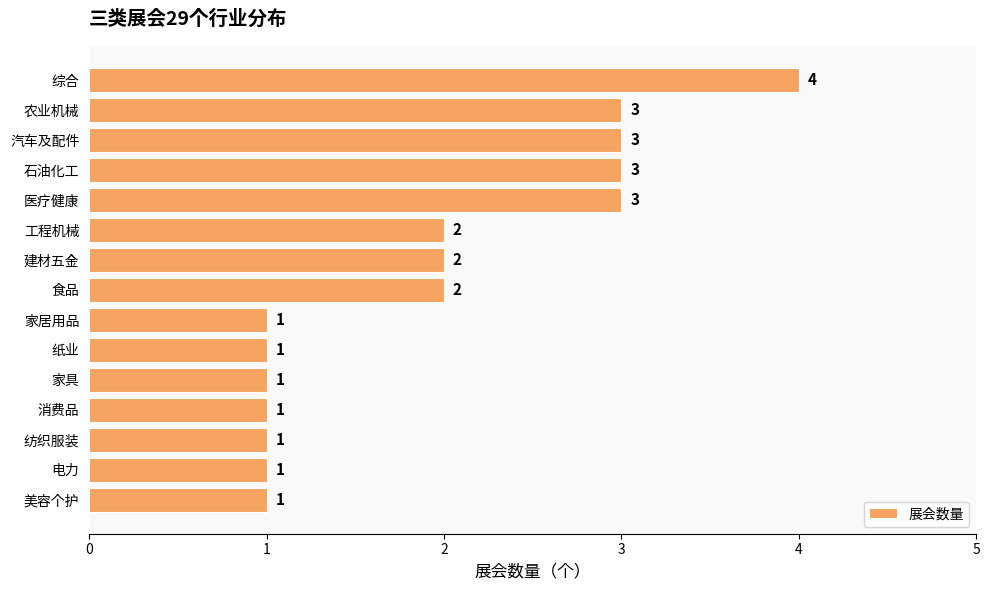

The chart shows a value of 1 at 家居用品. True or false?

True